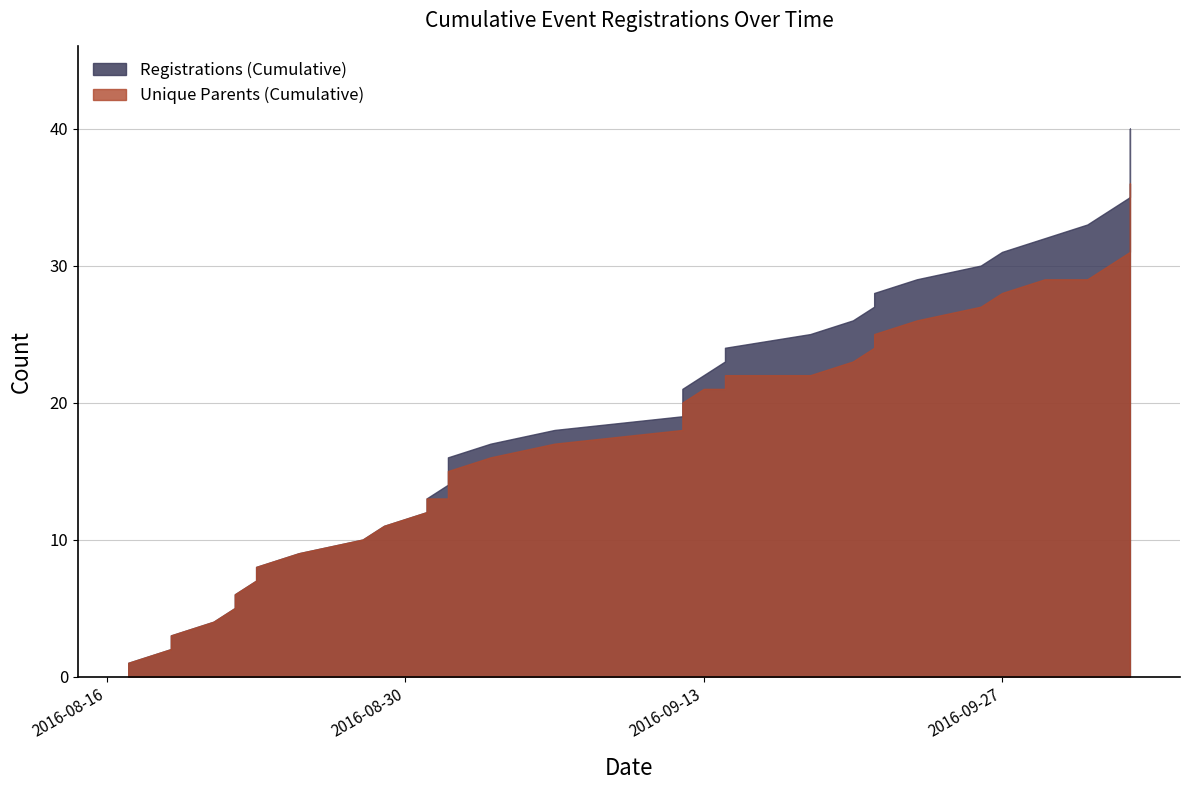

True or false: Unique Parents (Cumulative) and Registrations (Cumulative) cross at least once.

False